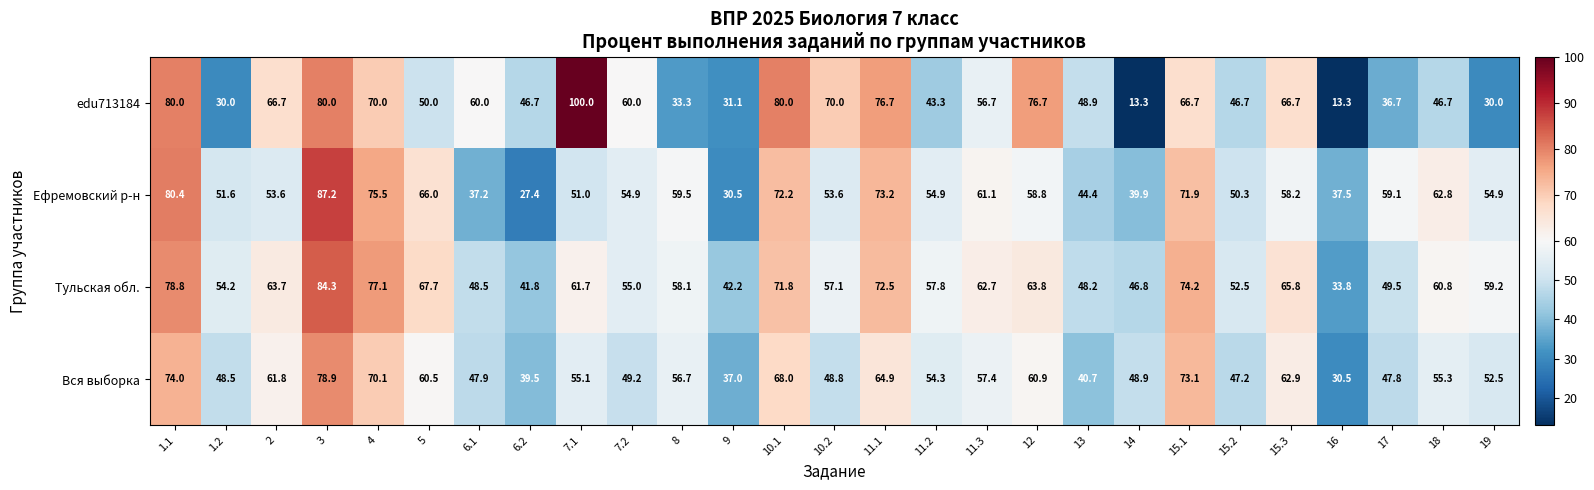

Which series has the largest total across all categories?

Тульская обл.